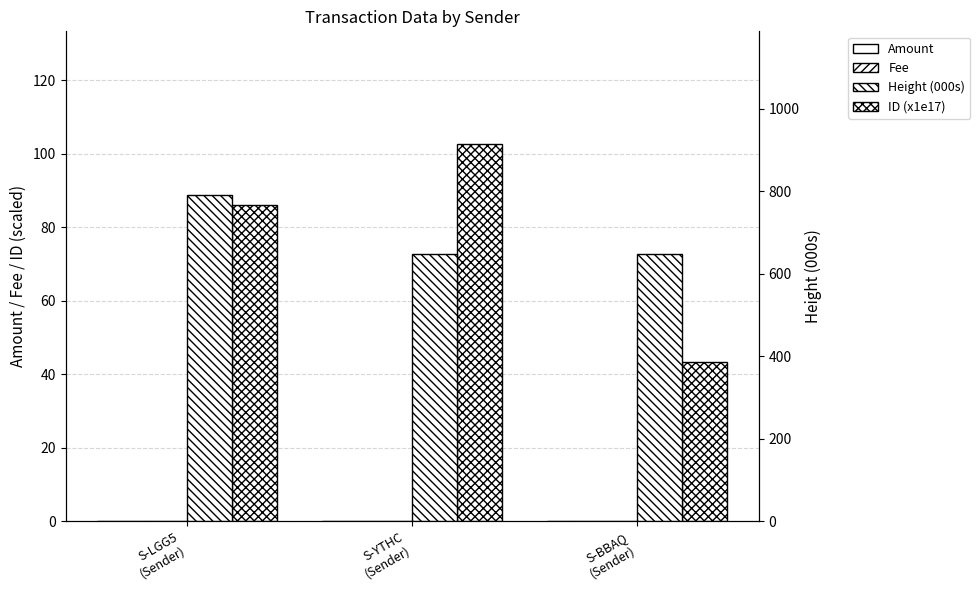

At which category is the sum across all series the highest?

S-LGG5
(Sender)